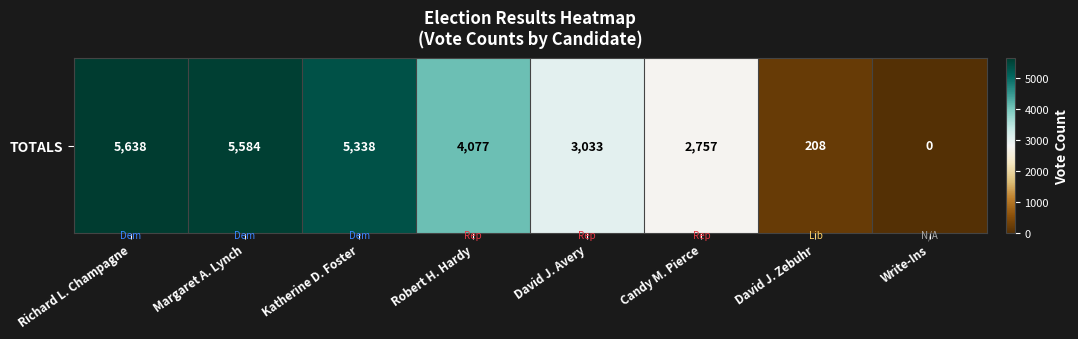

Approximately how many times larger is the value at Richard L. Champagne compared to David J. Zebuhr?

27.1